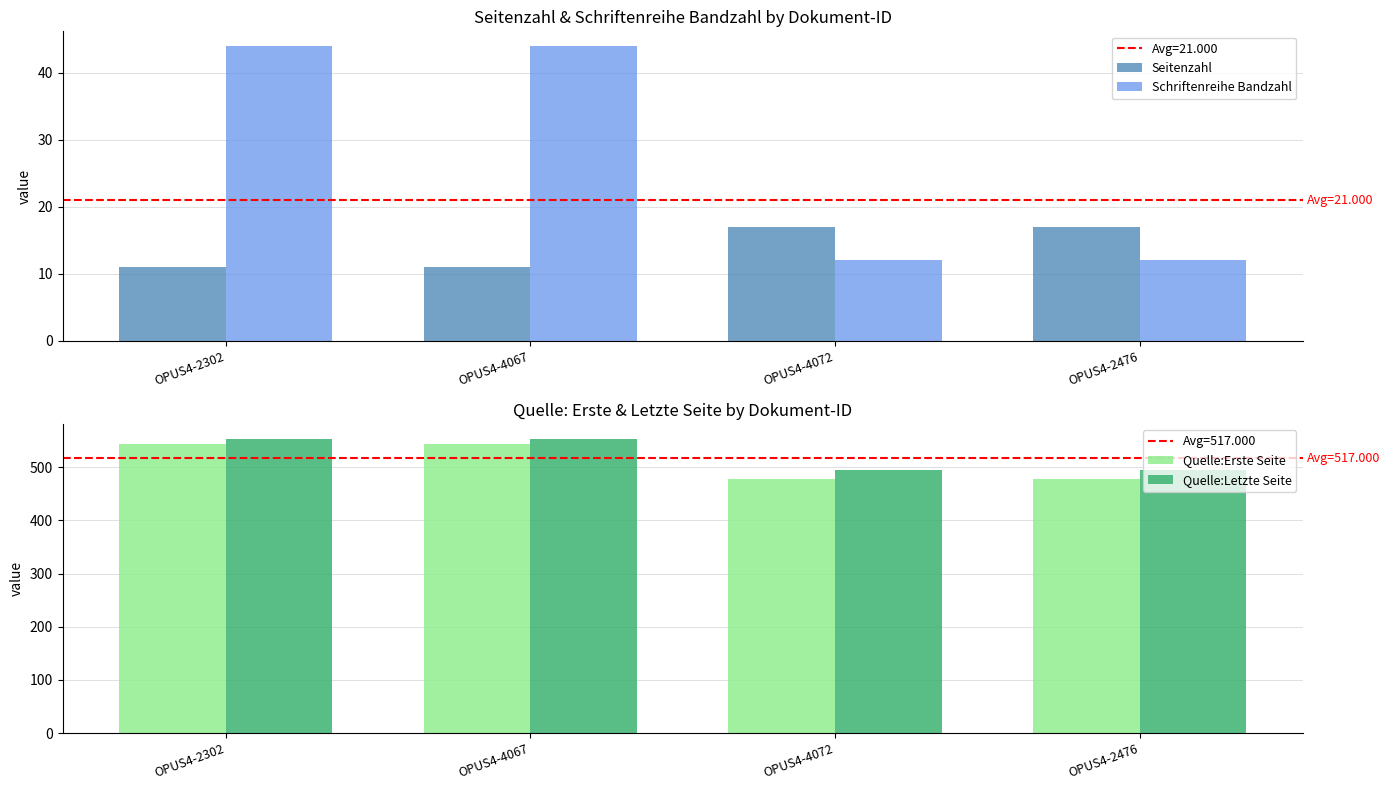

Rank the series by their maximum value, from lowest to highest.

Seitenzahl, Schriftenreihe Bandzahl, Quelle:Erste Seite, Quelle:Letzte Seite